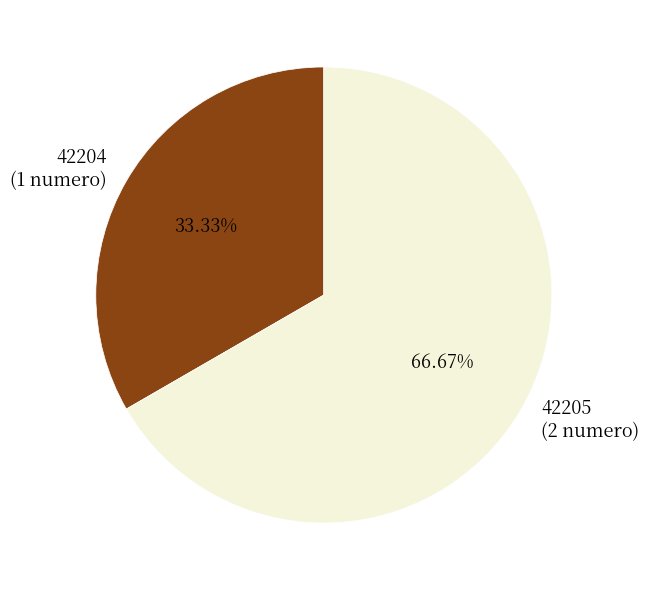

To the nearest percent, what is the difference between the largest and smallest slice percentages?

33%